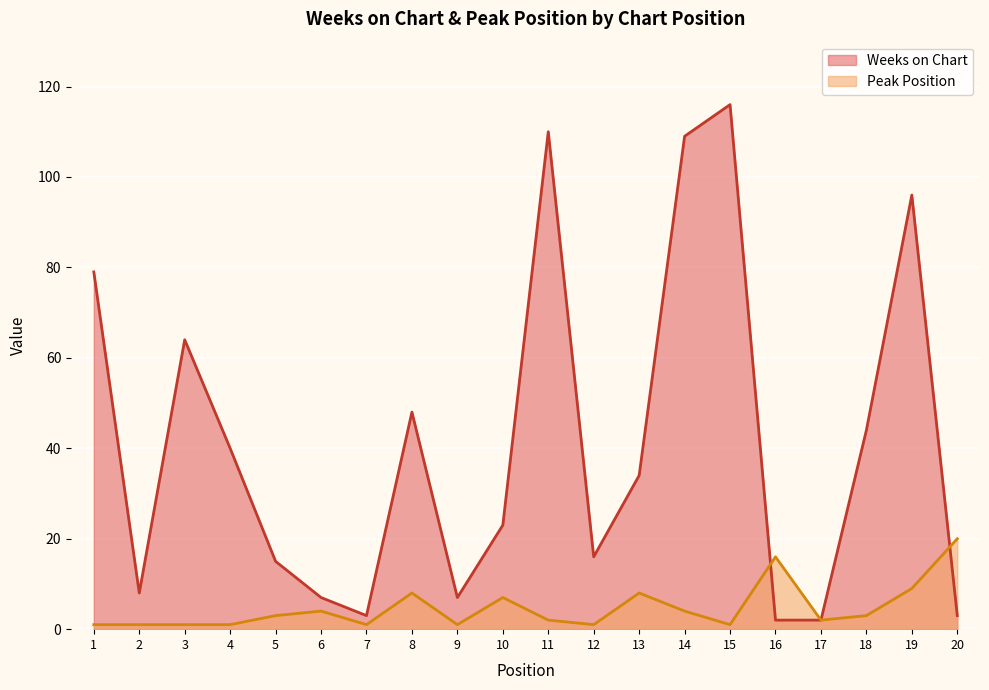

Where do Weeks on Chart and Peak Position first cross each other?

15 and 16